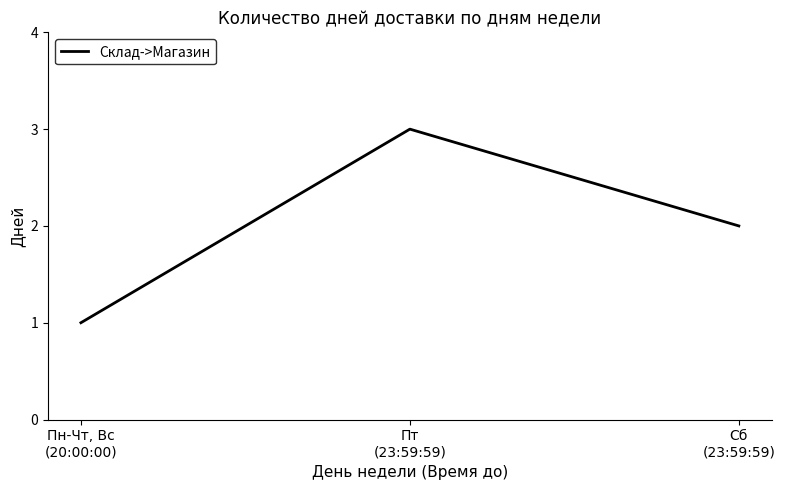

What is the difference between the values at Сб
(23:59:59) and Пн-Чт, Вс
(20:00:00)?

1